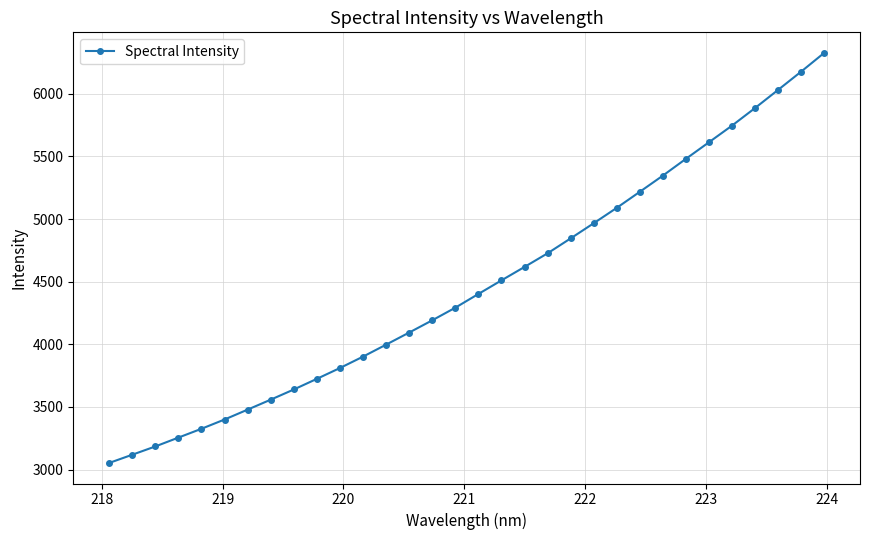

What is the difference between the second highest and minimum values?

3124.6